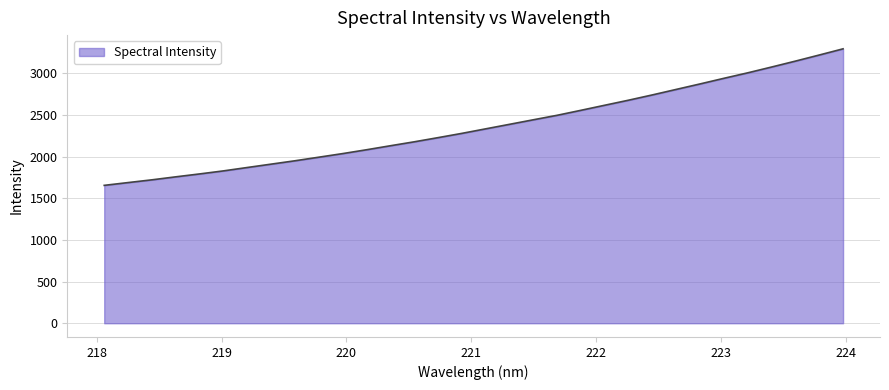

What is the average value?

2365.6